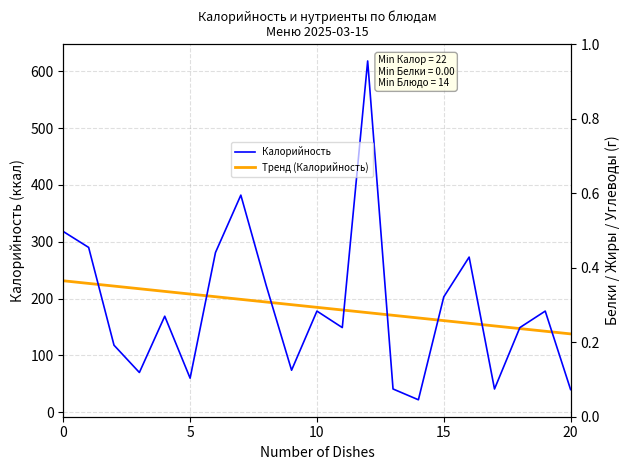

True or false: Тренд (Калорийность) has more than 0 points higher than both neighbors.

False